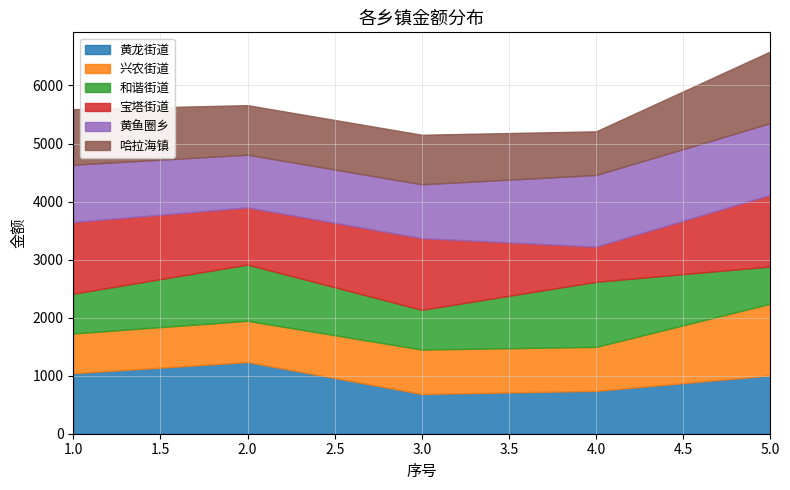

True or false: 宝塔街道 has a value of 1235.0 at 1.

True